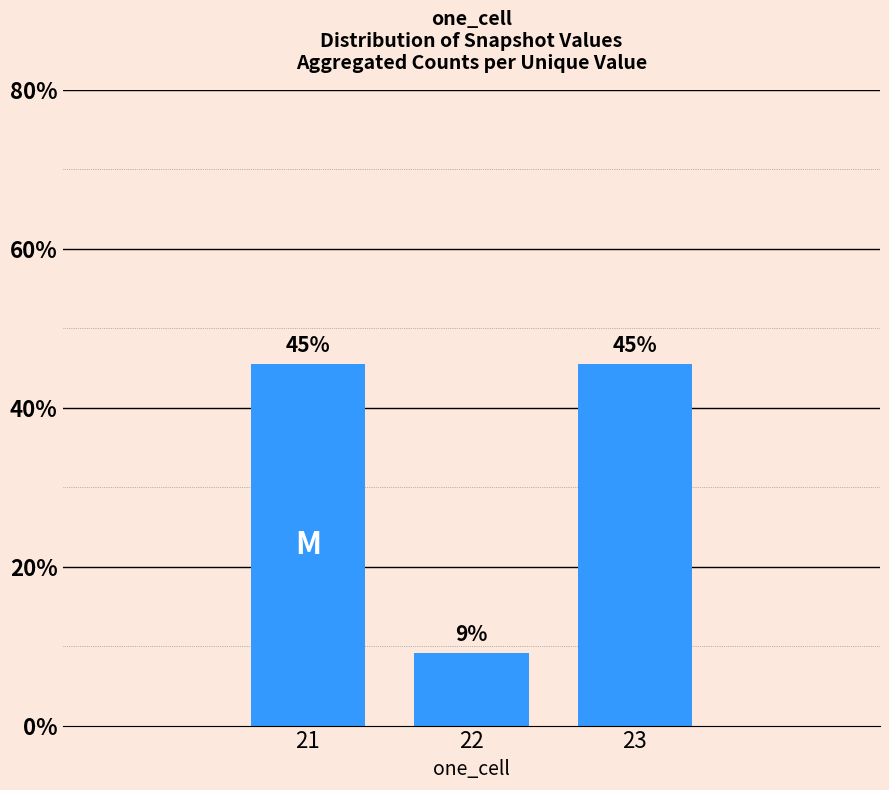

Does the chart contain any negative values?

No